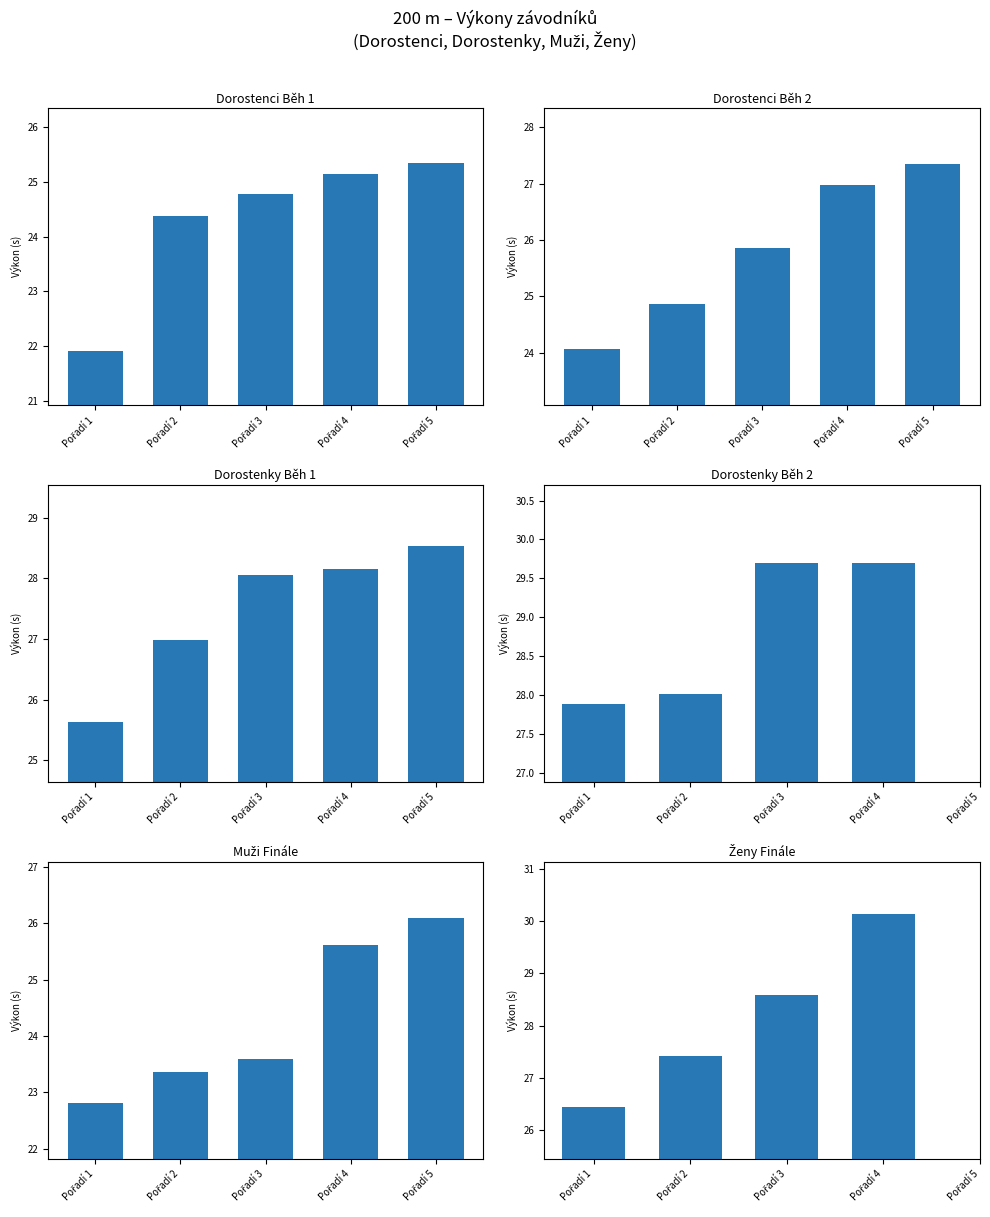

How many groups of bars are there?

5